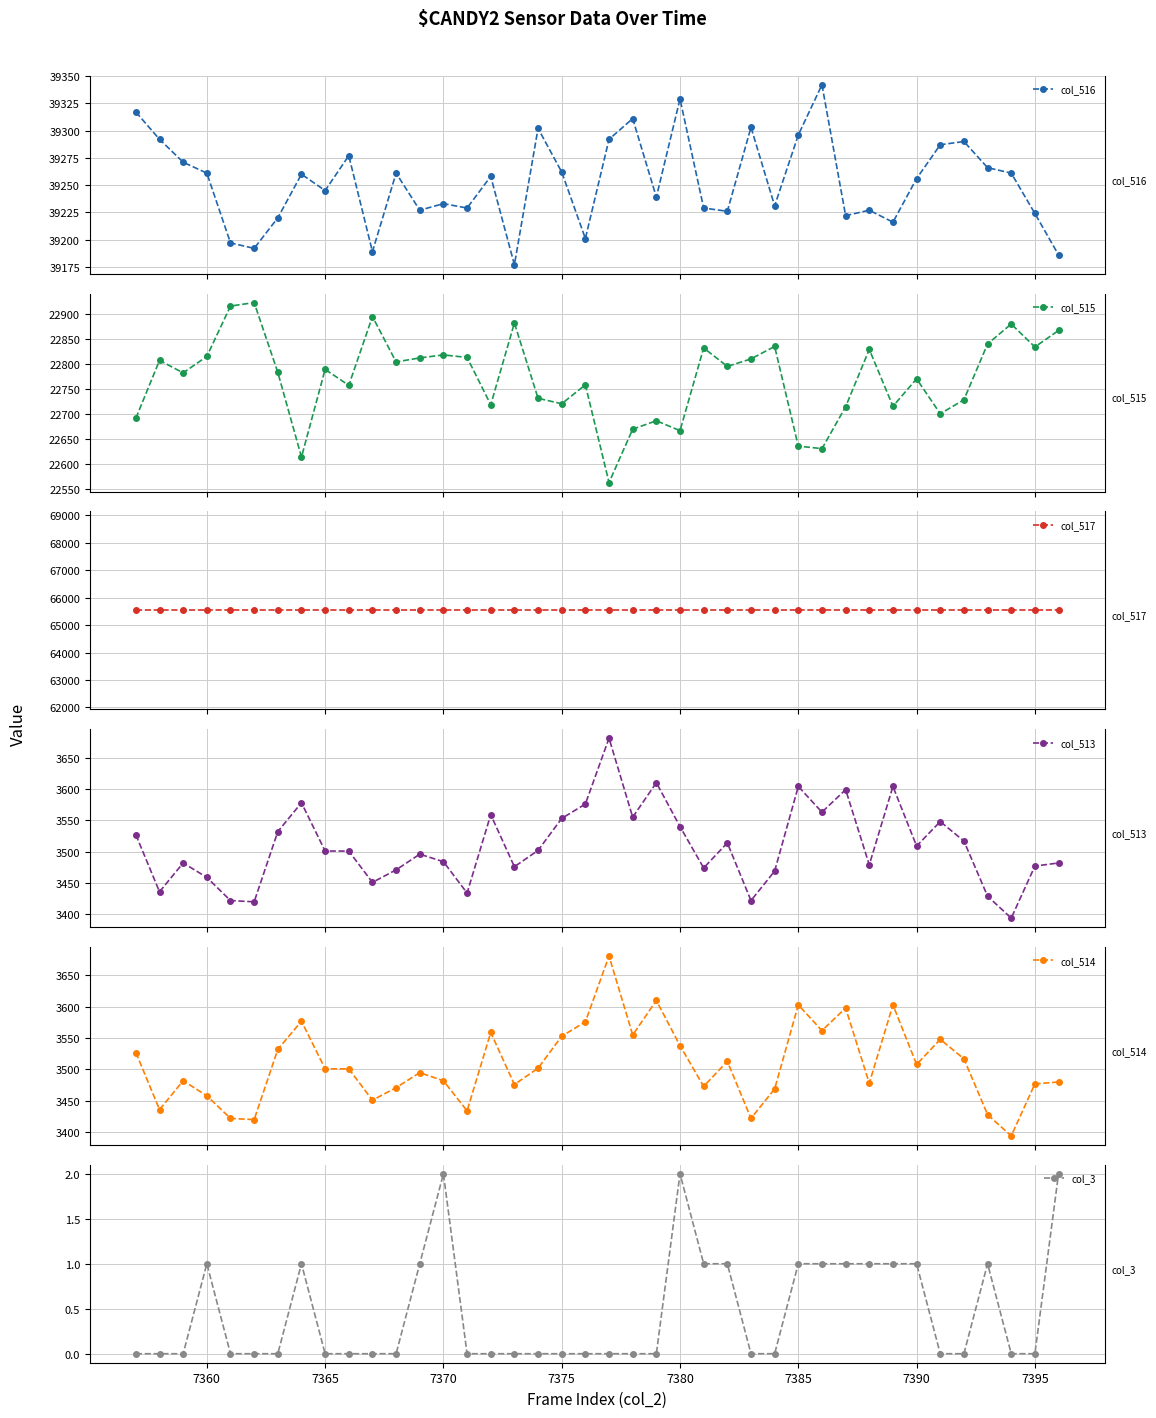

What is the highest value of the col_514 series?

3681